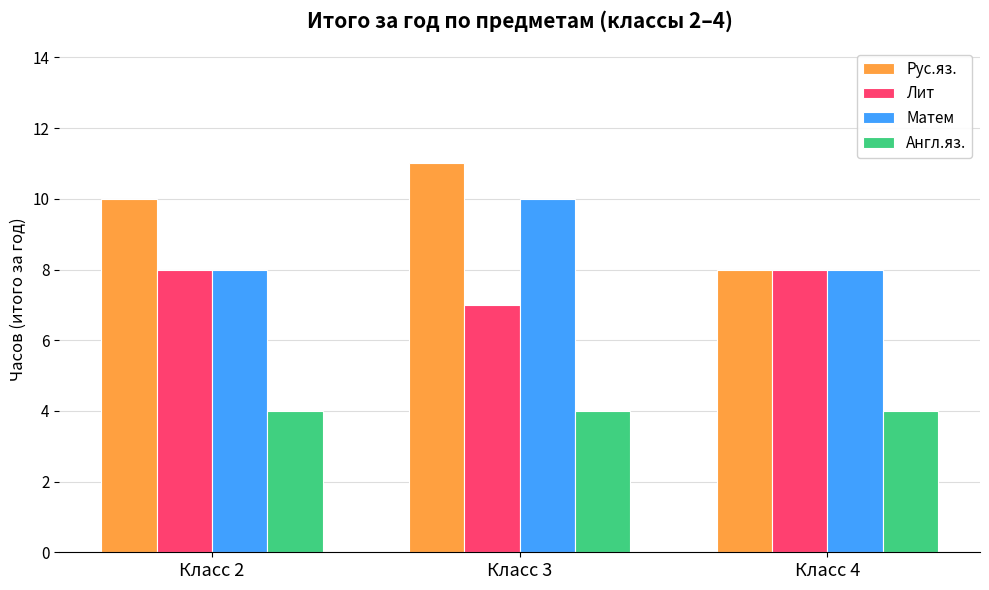

What is the minimum value shown in the chart?

4